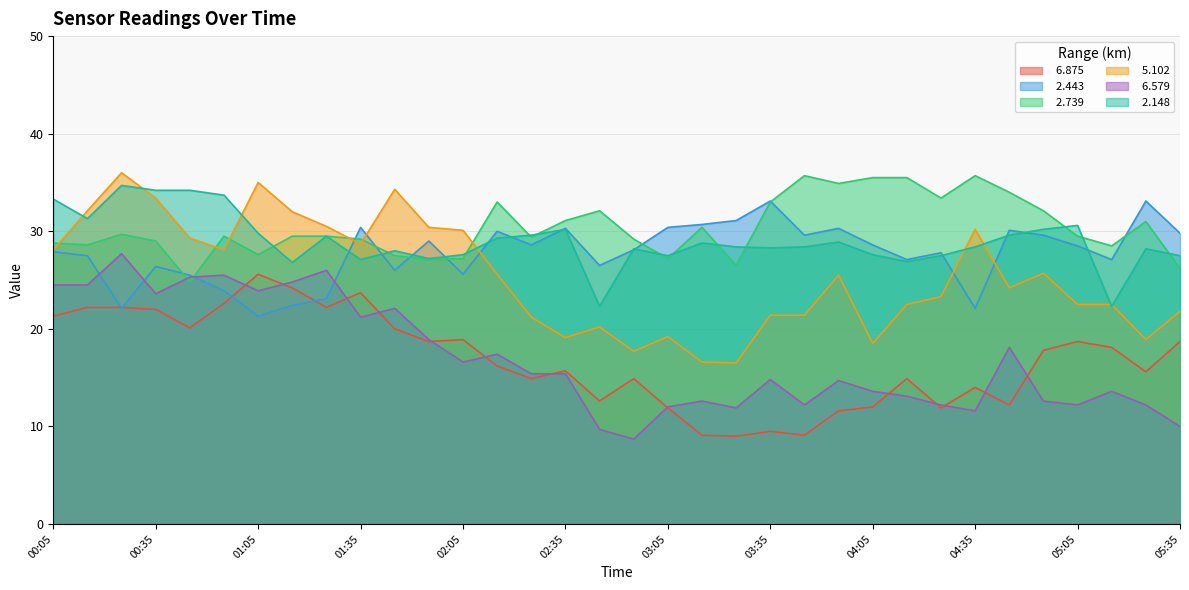

True or false:   6.579 and   2.148 cross at least once.

False